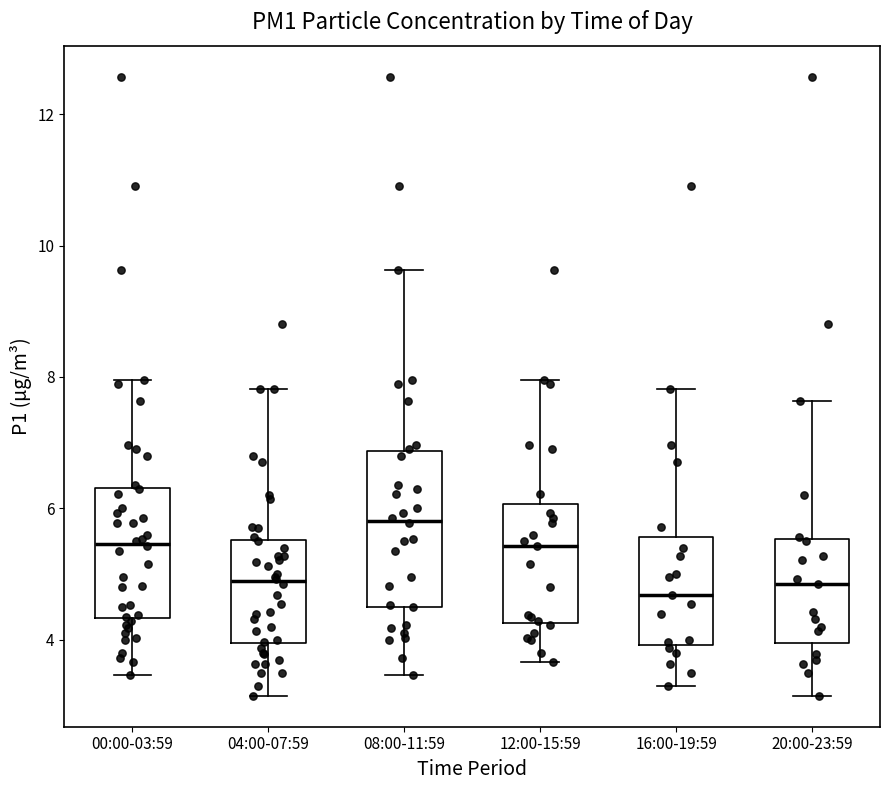

Where is the upper edge of the box for 20:00-23:59 on the y-axis? The values are not printed on the chart, so give them approximately, as read against the axis.

5.6